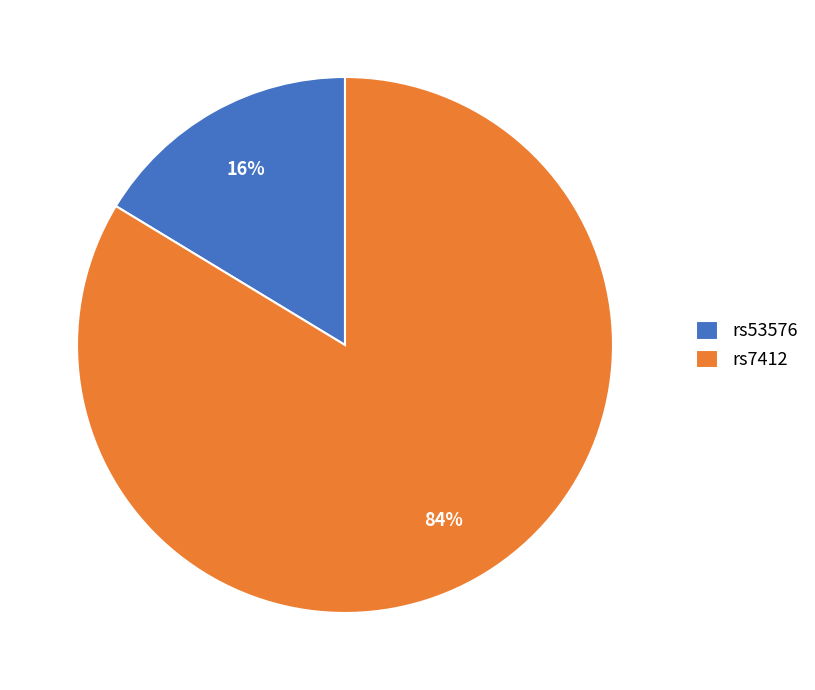

Which category has the smallest portion of the pie?

rs53576